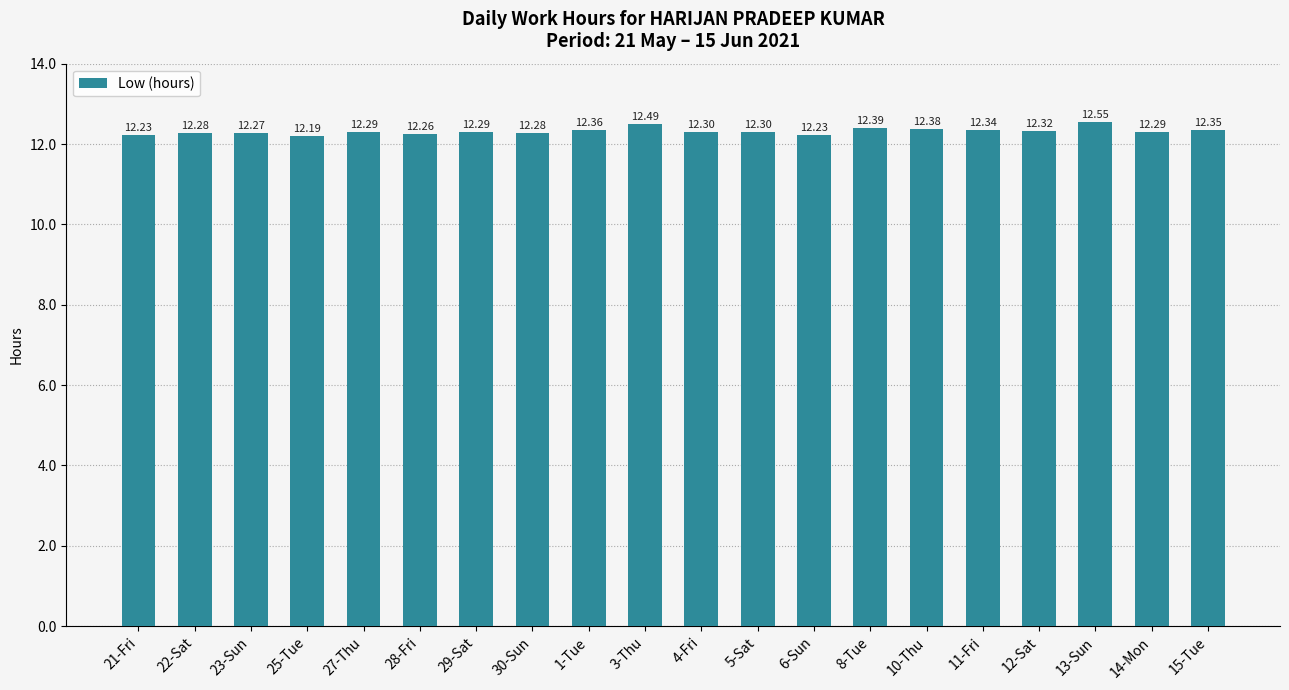

What is the ratio of the value at 11-Fri to the value at 4-Fri?

1.0